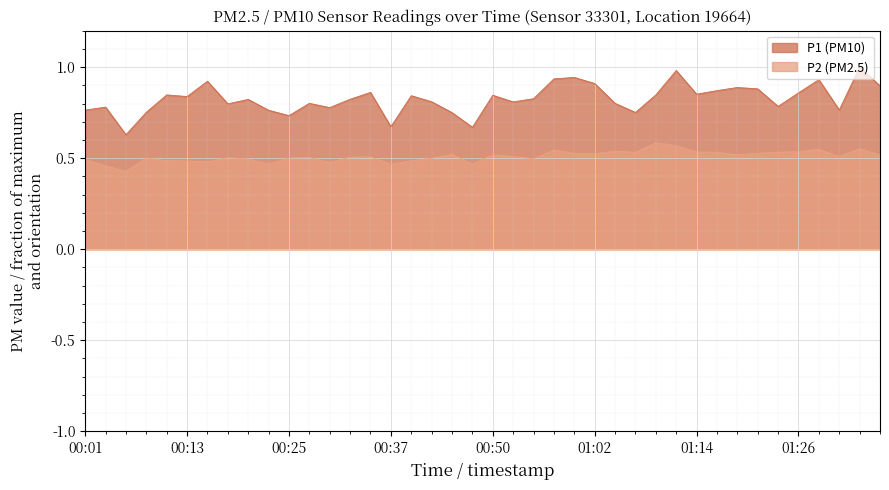

What position from the left is 00:42?

18